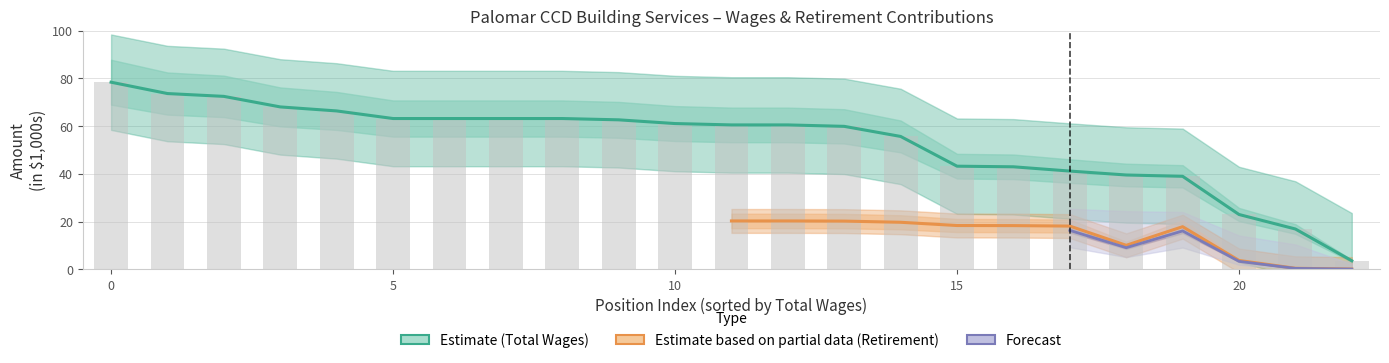

What is the label of the 7th bar from the right?

16